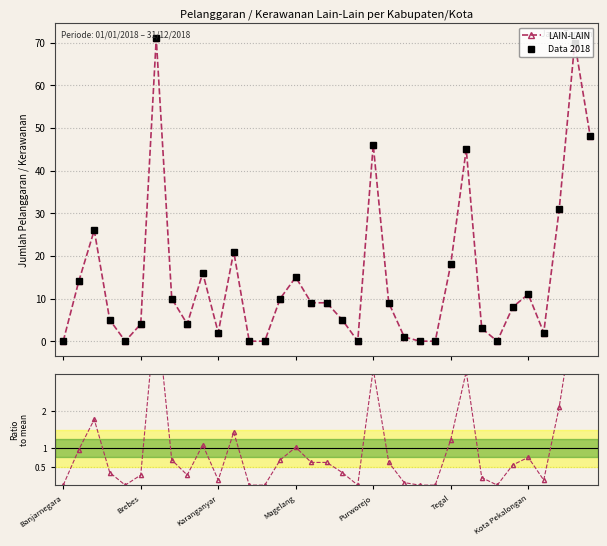

How many data points does each series have?

35